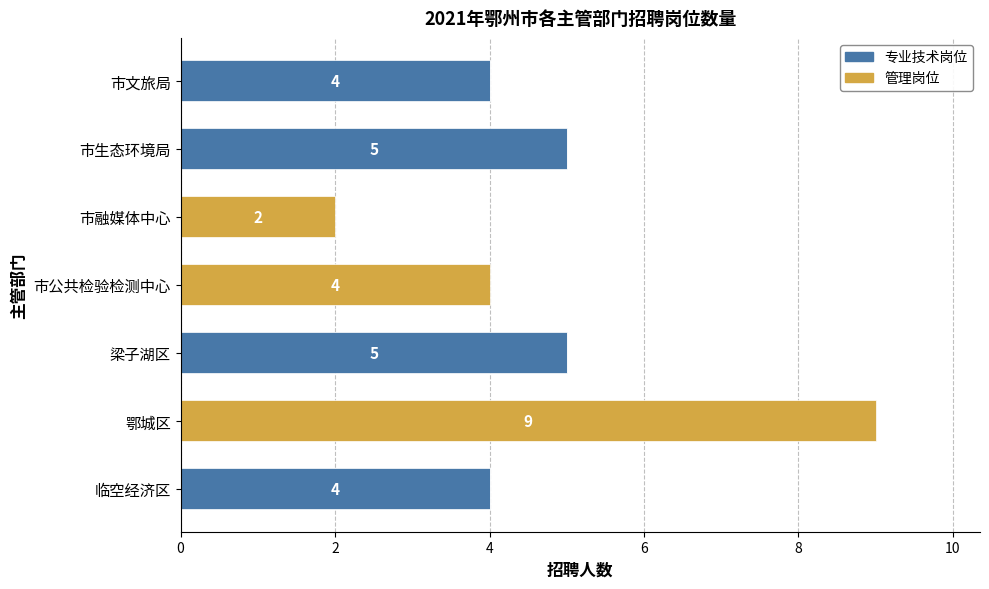

What is the highest value of the 专业技术岗位 series?

5